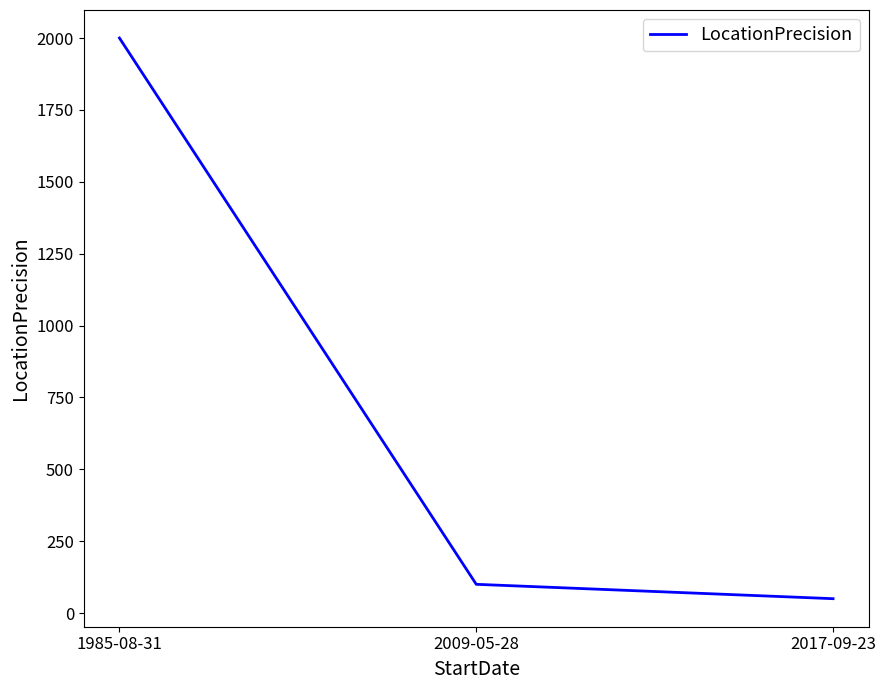

Read the value at 1985-08-31, to the nearest 100.

2000